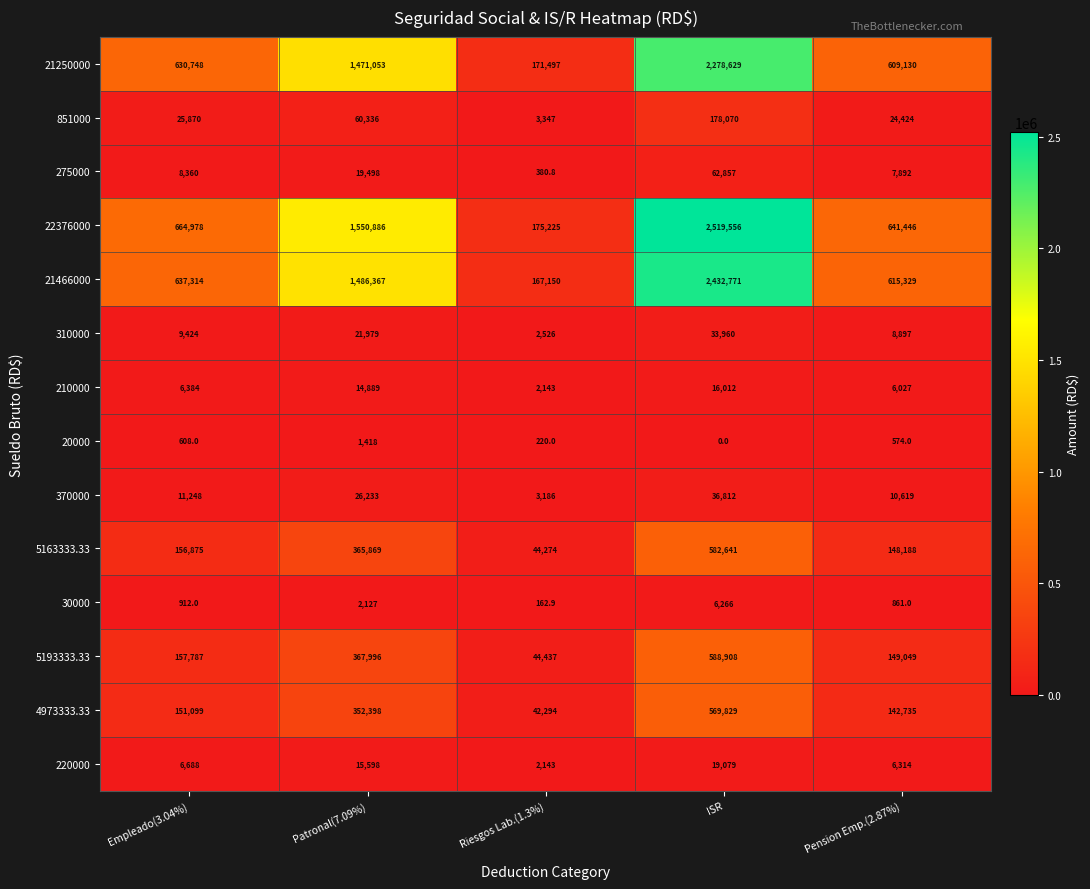

Which series has the largest total across all categories?

22376000